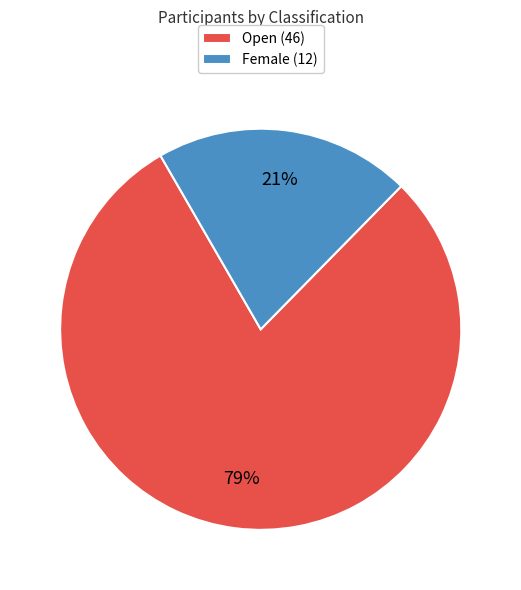

To the nearest percent, what portion does Female represent?

21%